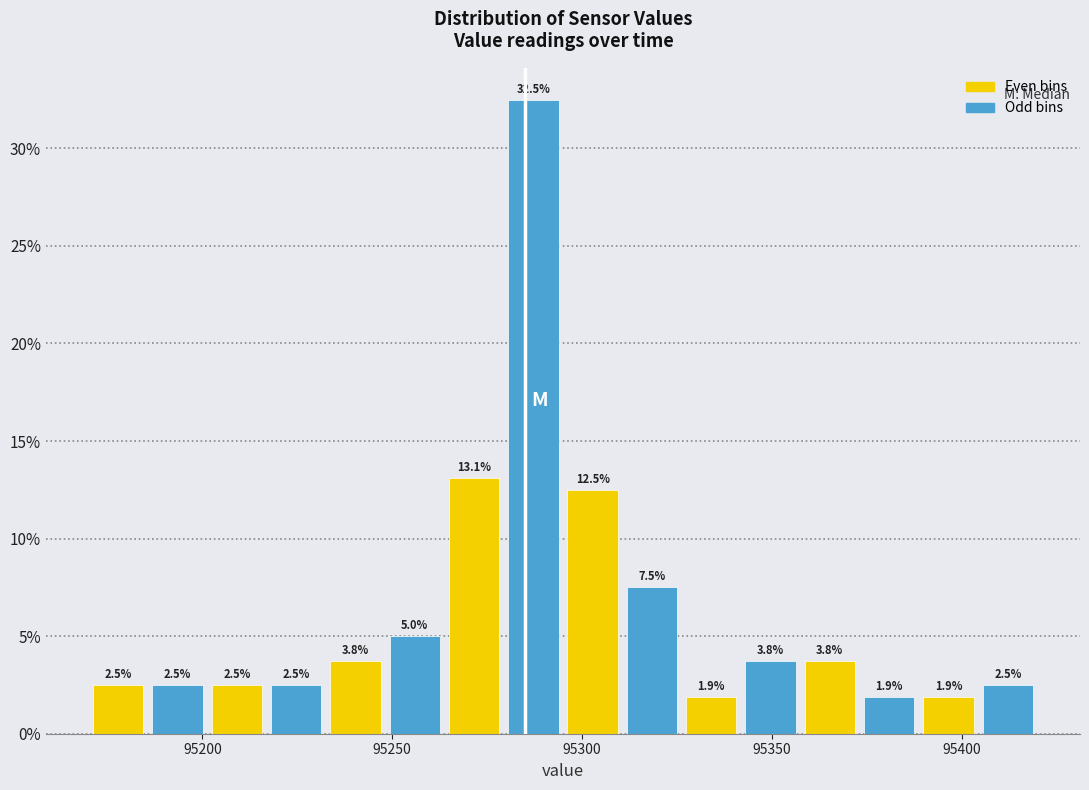

Read against the x-axis, roughly where is the centre of the tallest bar?

95285